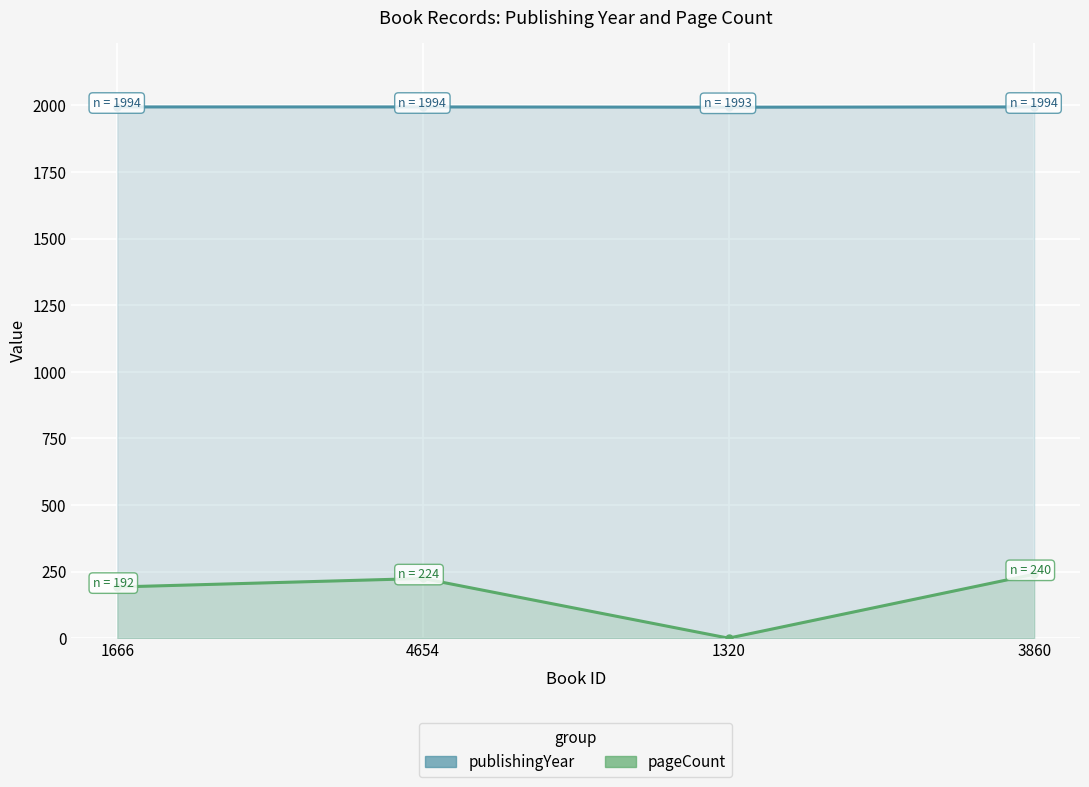

Does the chart display data point markers on the line(s)?

Yes